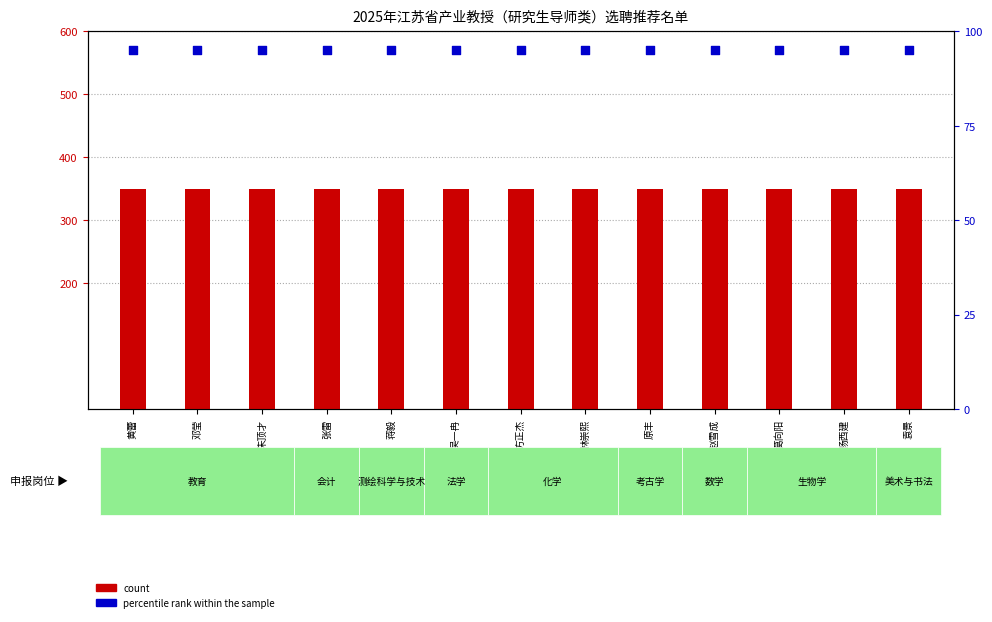

At how many categories does at least one series exceed 281?

13